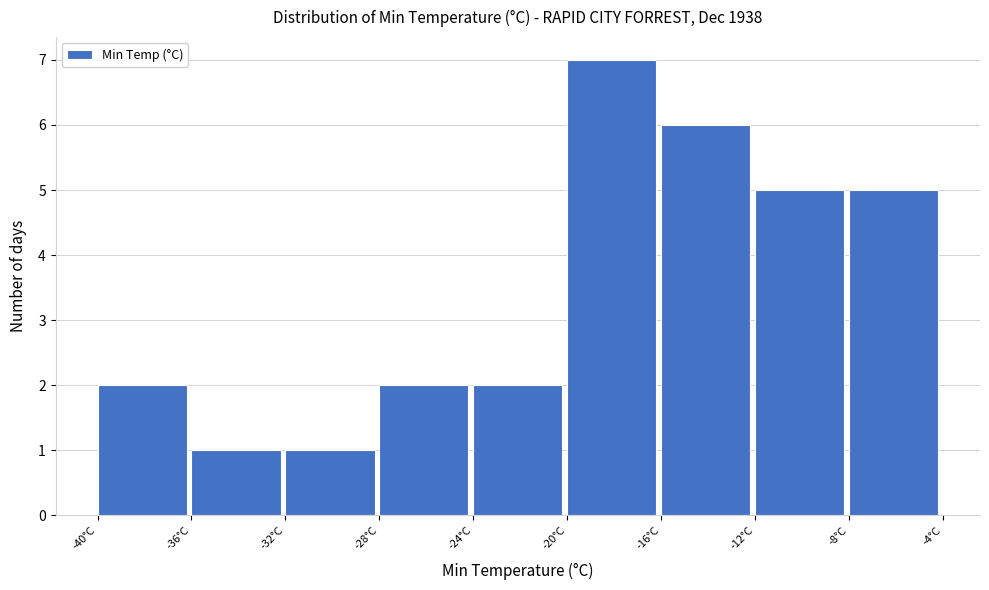

Over which range of the x-axis is the bar tallest?

-20 to -16